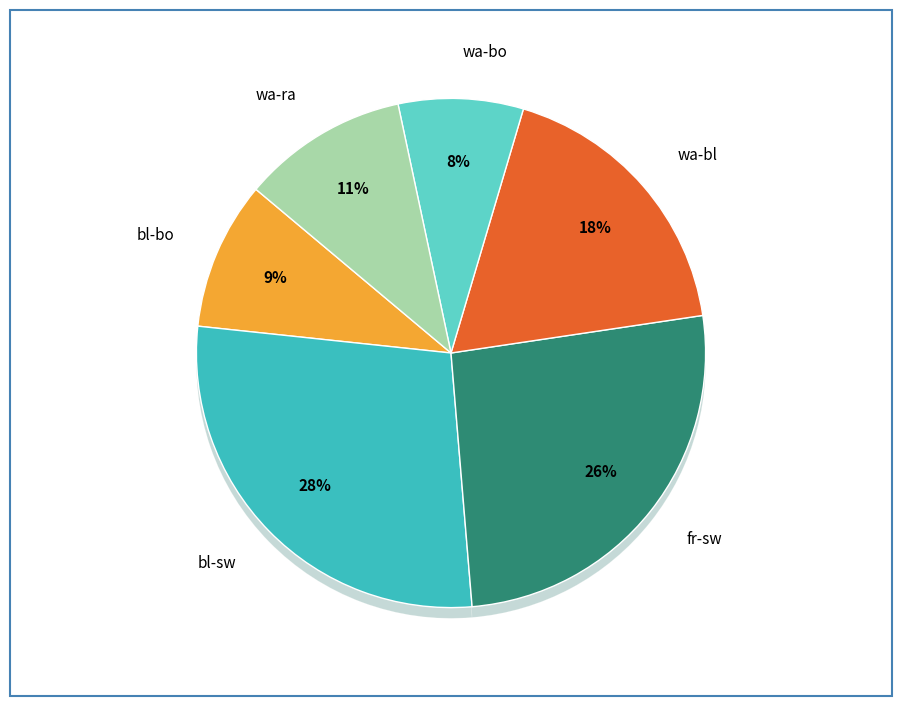

How many segments does this pie chart have?

6